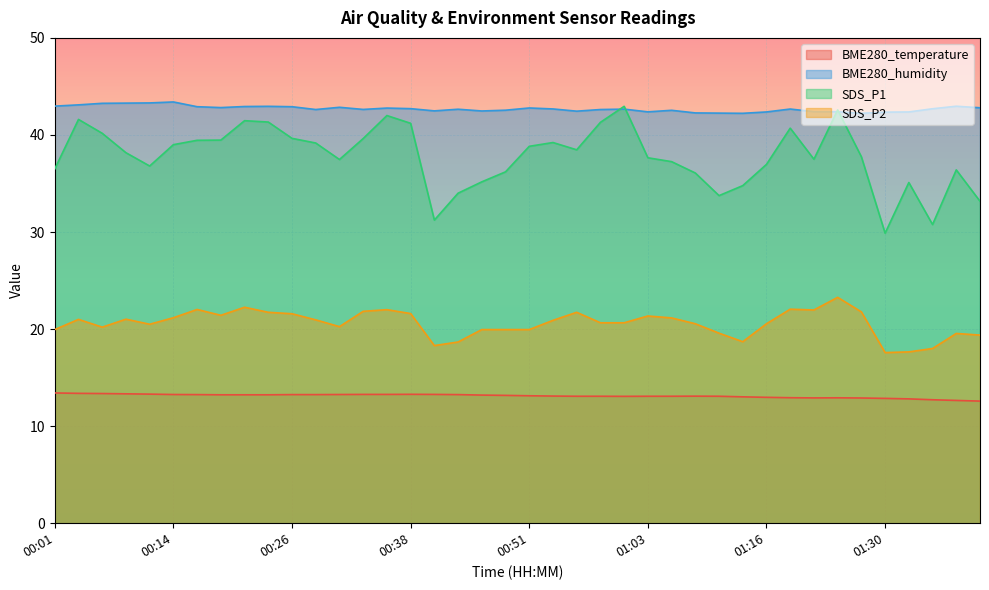

How many lines are shown in the chart?

4